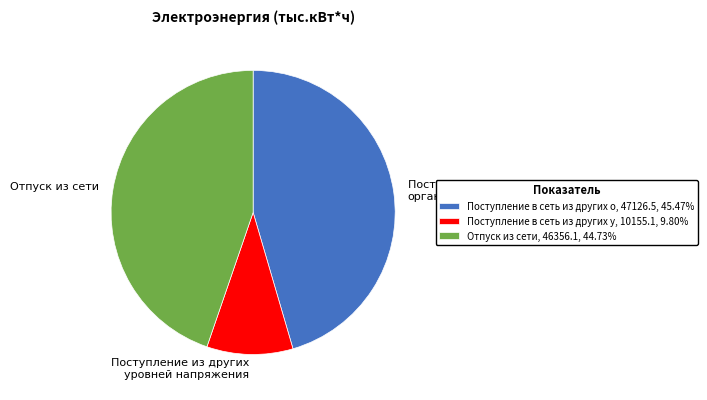

Does Поступление в сеть из других о, 47126.5, 45.47% account for over 50% of the chart?

No